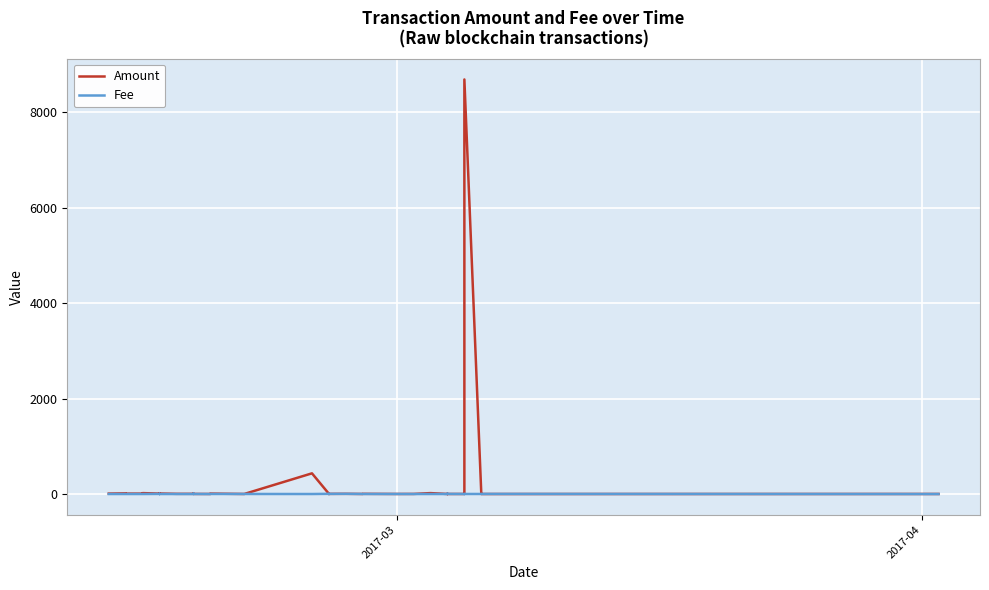

Which series has the largest total across all categories?

Amount